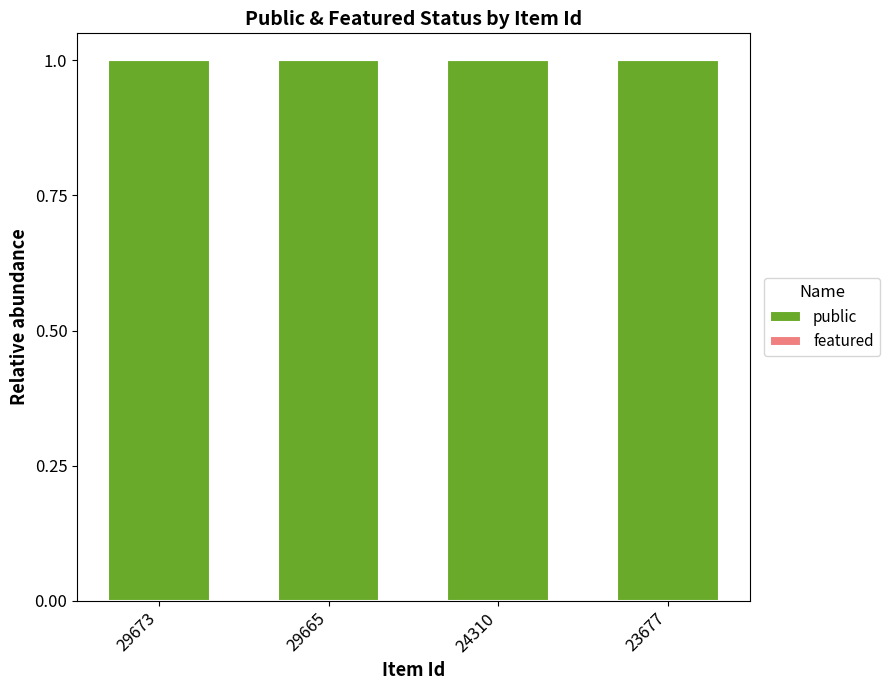

How many bars are there in total?

8